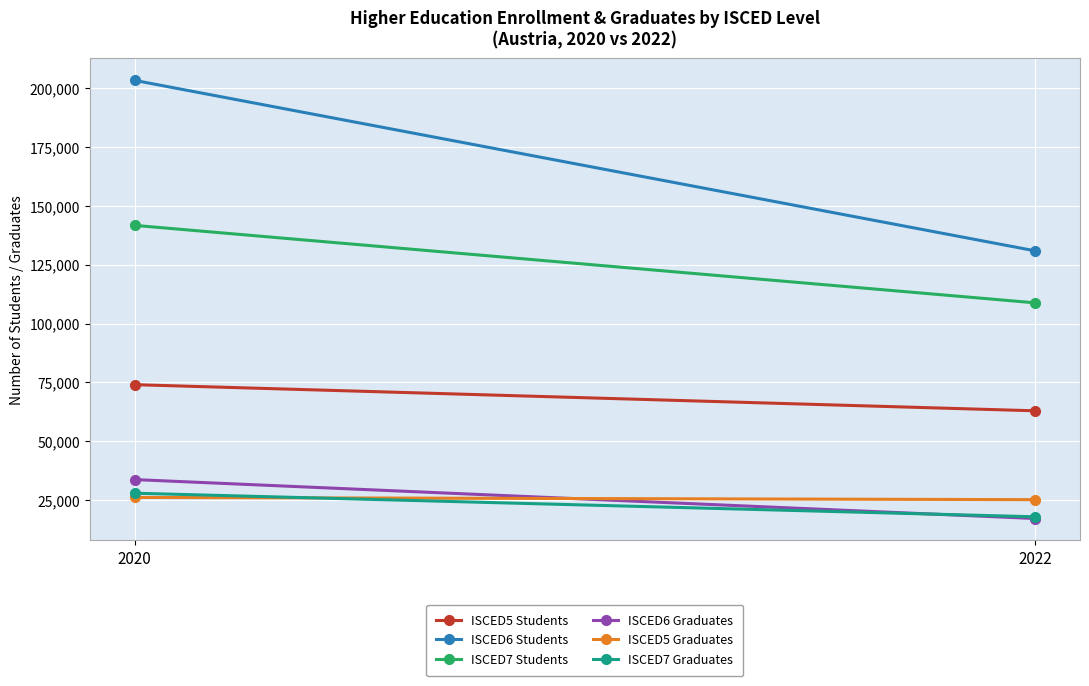

How many lines are shown in the chart?

6